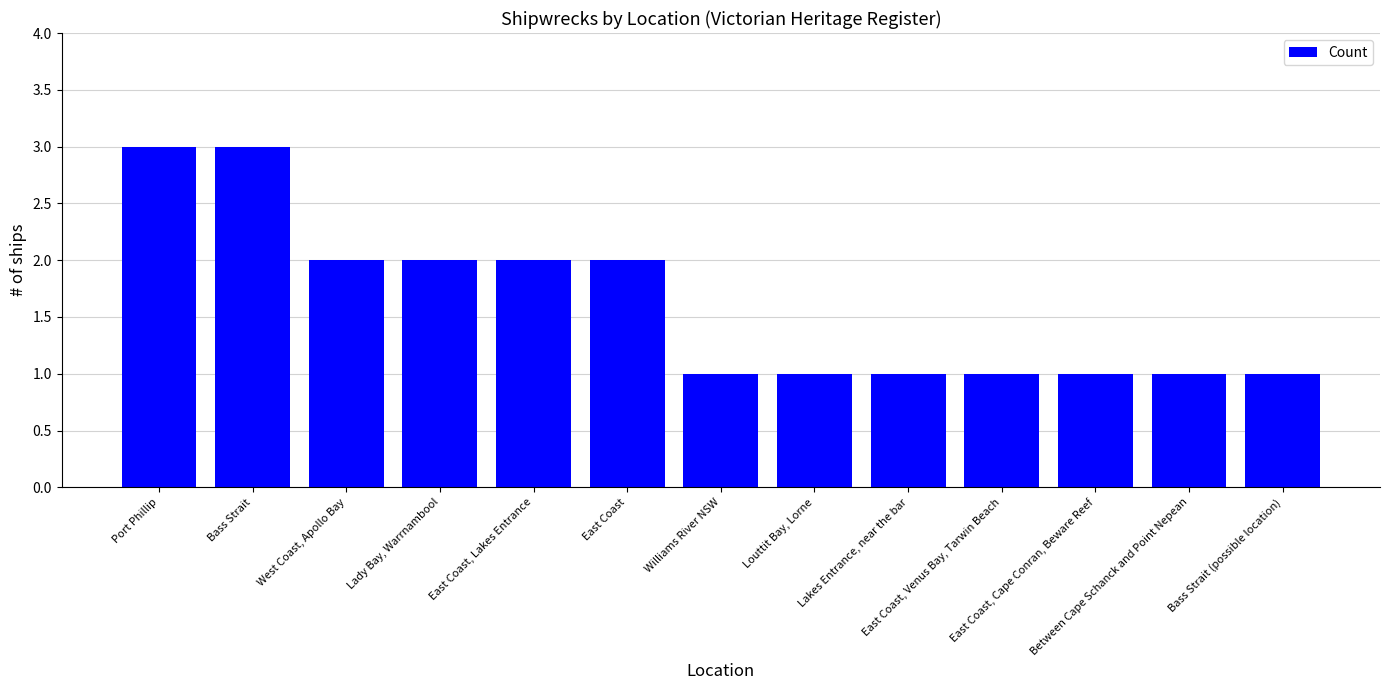

What is the sum of all values?

21